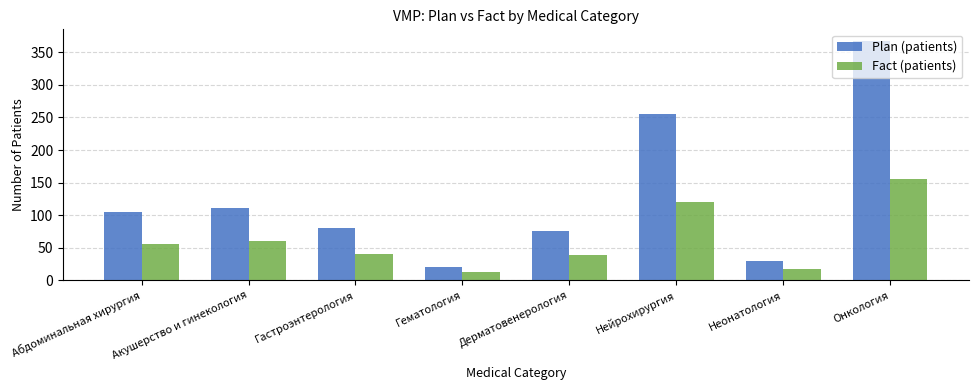

Are the bars grouped side by side (vs. stacked)?

Yes